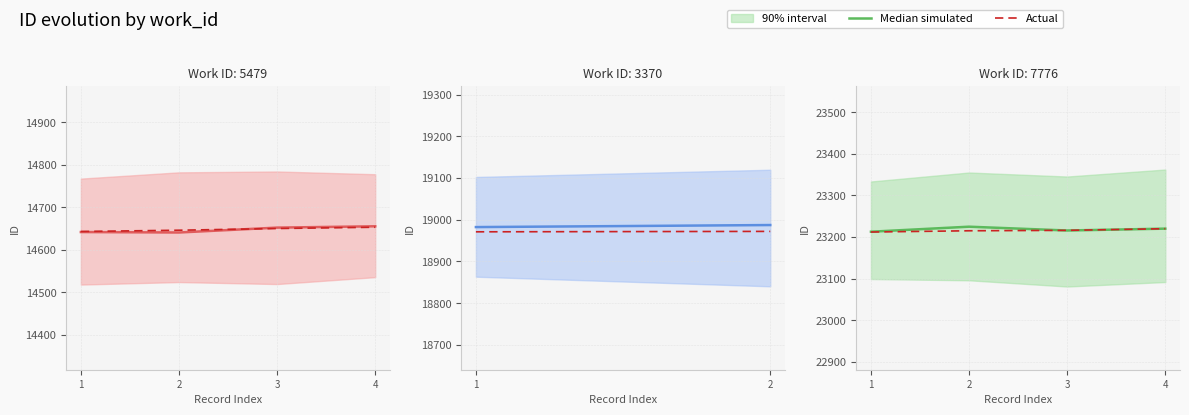

Between which two adjacent categories do Actual and Median simulated first intersect?

2 and 3